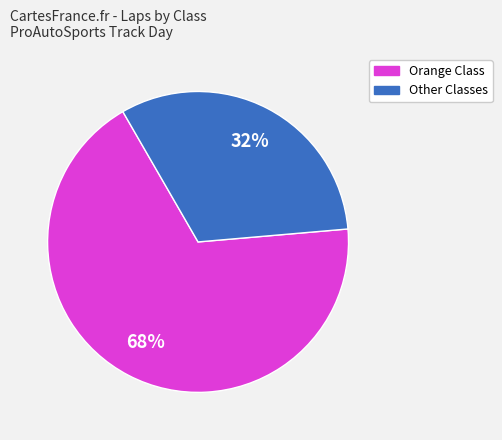

To the nearest percent, what is the average slice percentage?

50%